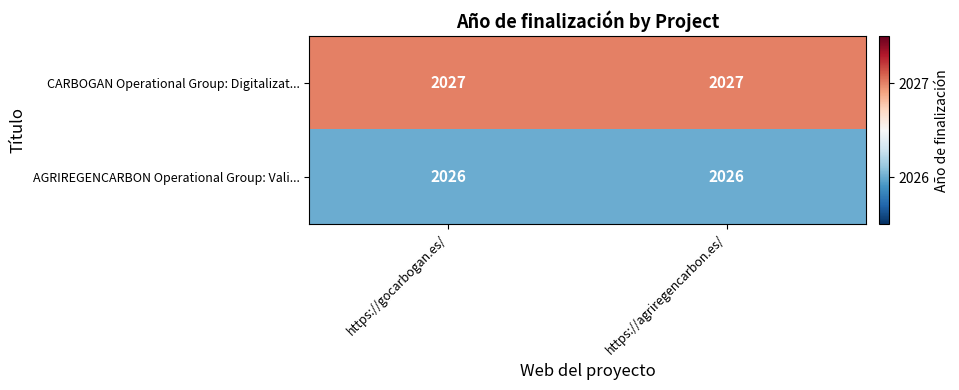

Count the number of categories in the chart.

2